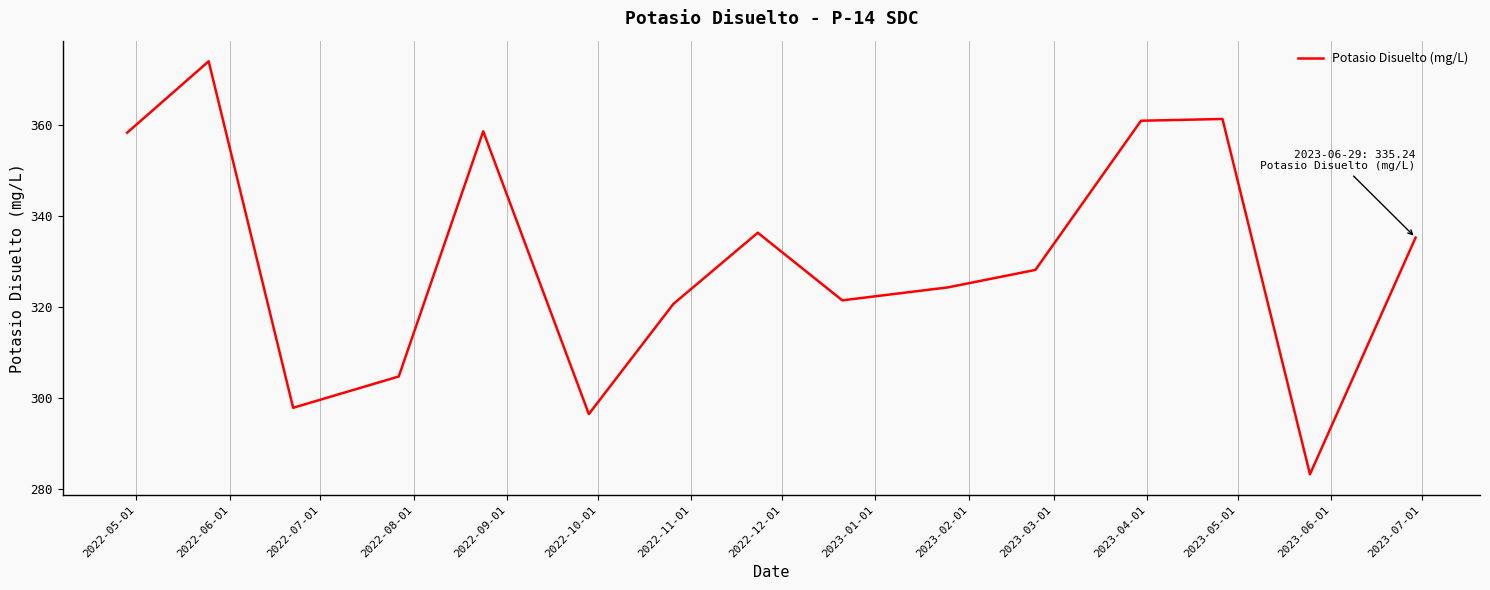

What is the smallest value displayed?

283.2